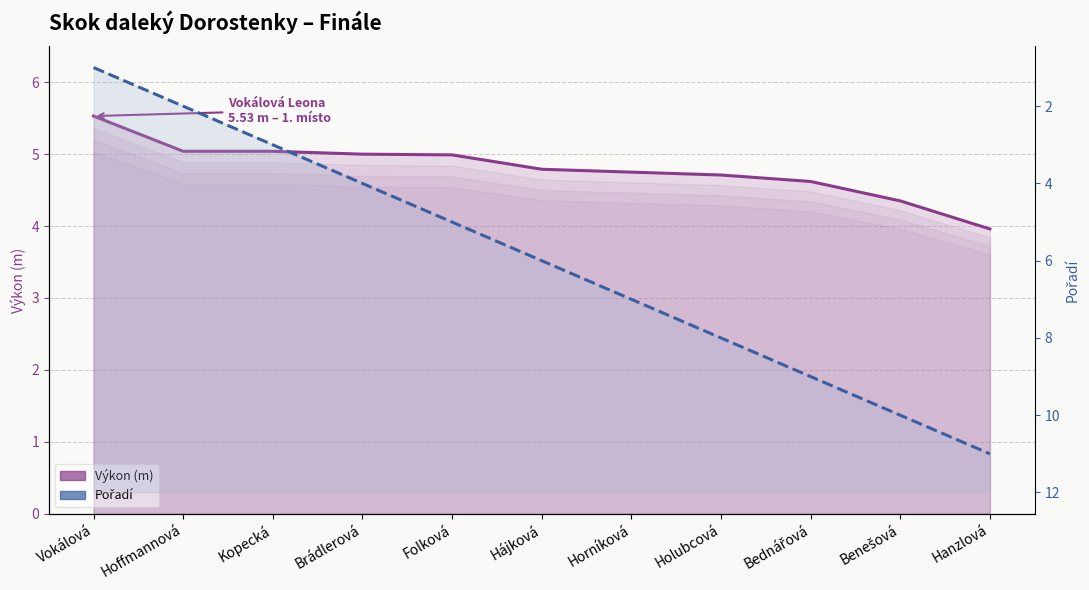

Which series has the largest total across all categories?

Pořadí